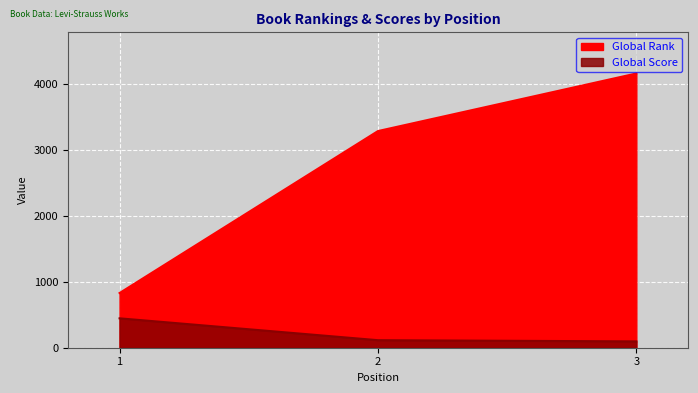

Which label corresponds to the largest value in the chart?

3